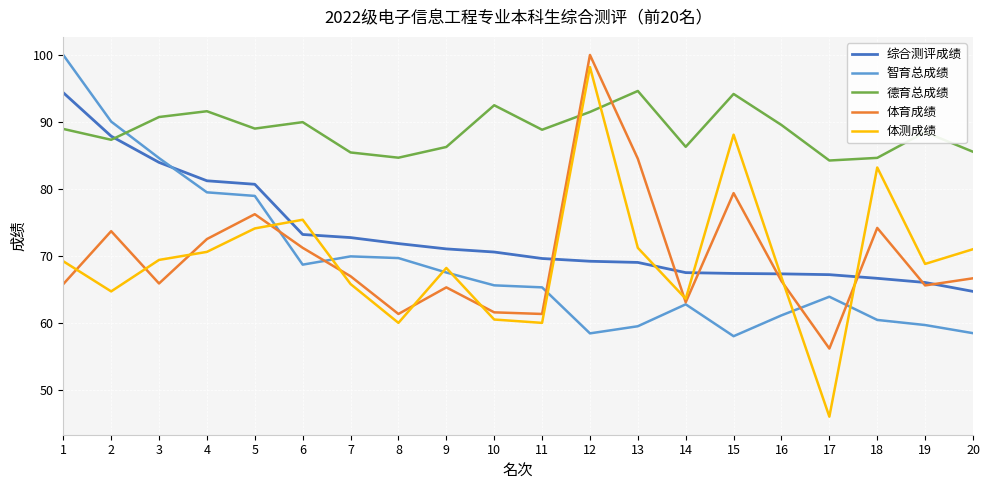

True or false: 德育总成绩 has more than 2 interior local peaks.

True